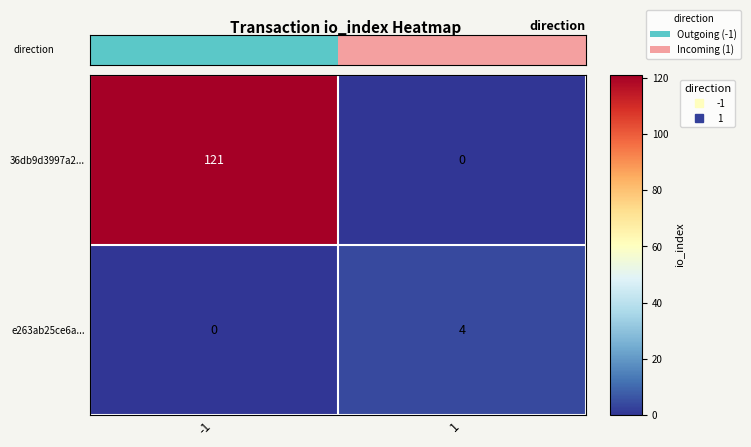

Which series has the widest spread of values?

36db9d3997a2...